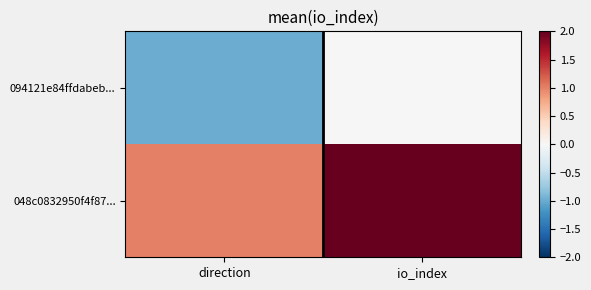

Which series has the largest total across all categories?

048c0832950f4f87...